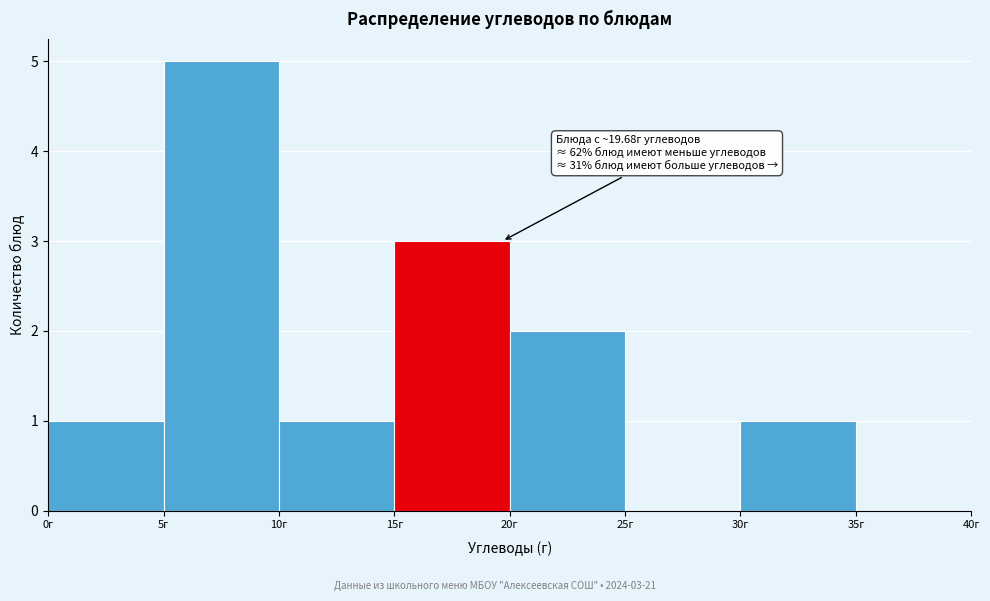

Over which range of the x-axis is the bar tallest?

5 to 10